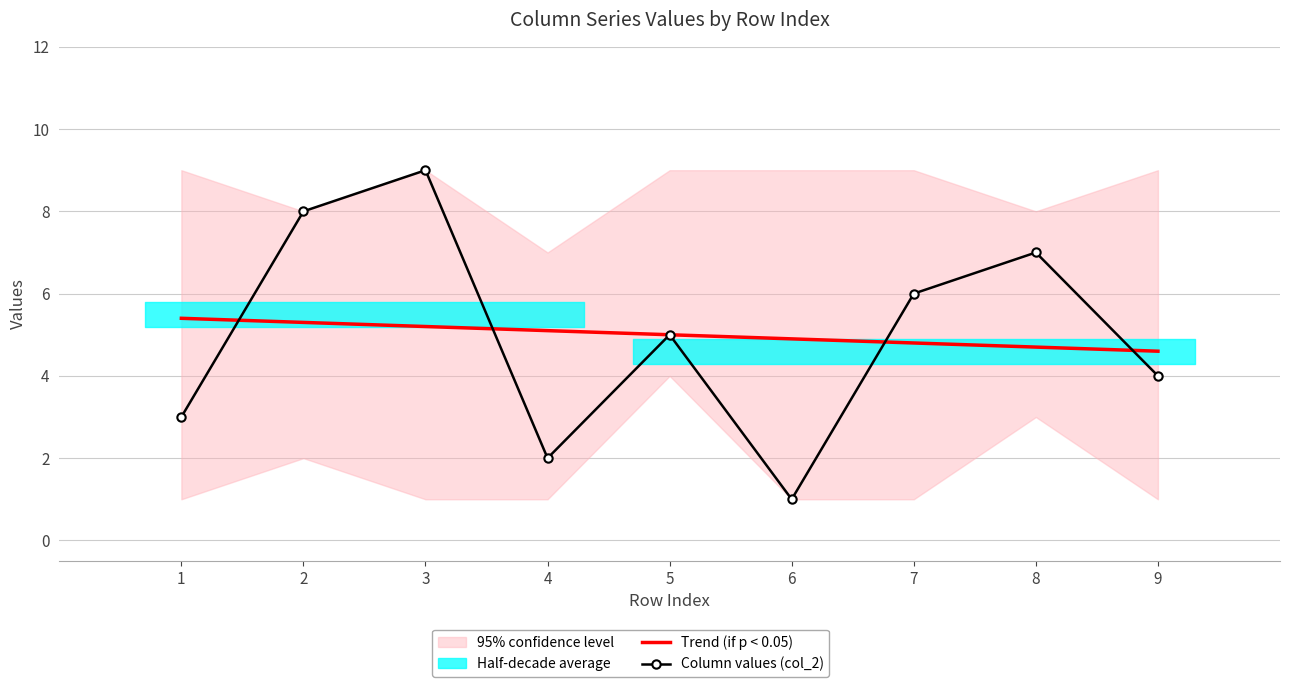

Which category has the highest value across all series?

3